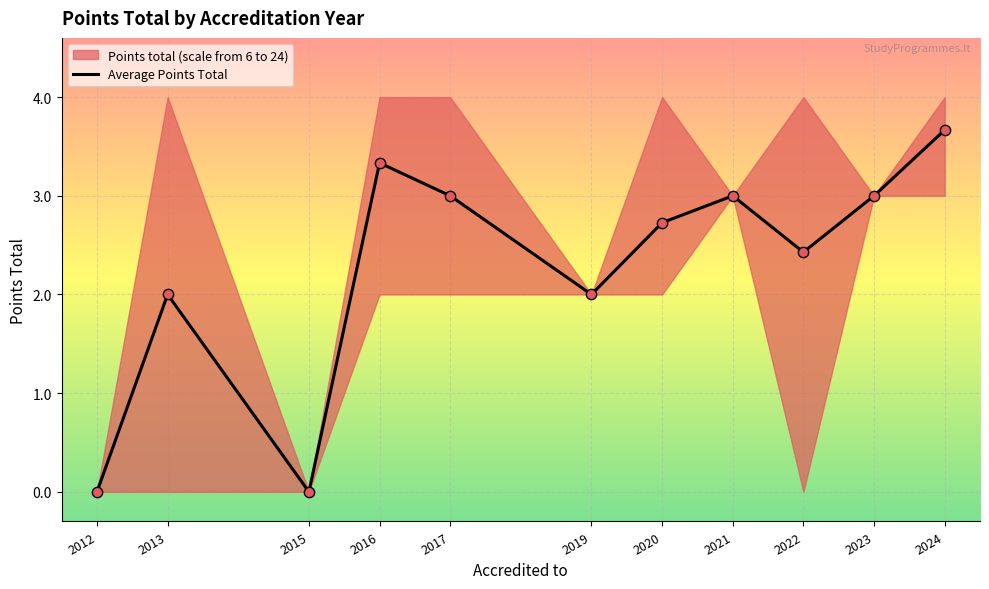

What is the change in value from 2013 to 2024?

+1.7